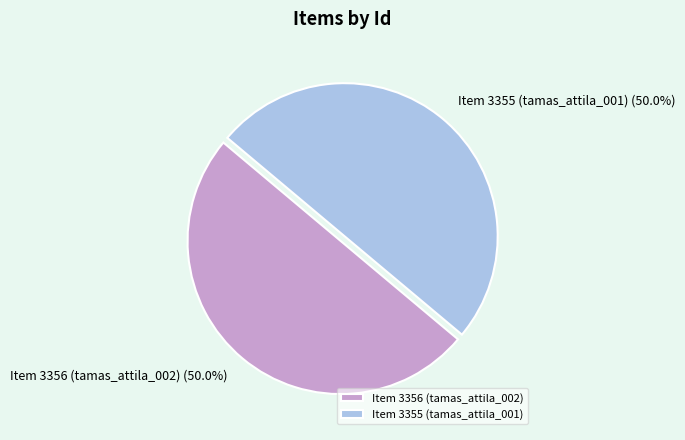

What is the ratio of the value at Item 3356 (tamas_attila_002) to the value at Item 3355 (tamas_attila_001)?

1.0